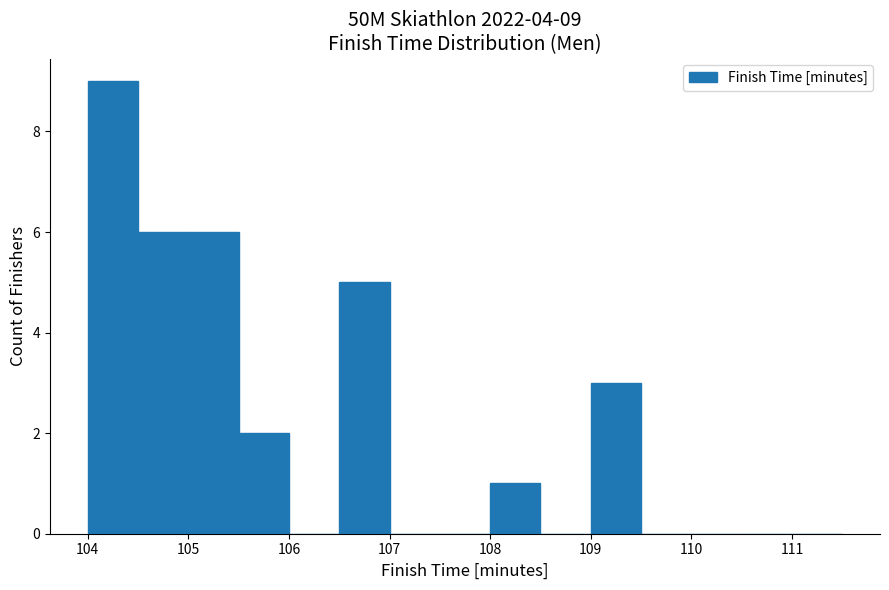

Over which range of the x-axis is the bar tallest?

104.0 to 104.5